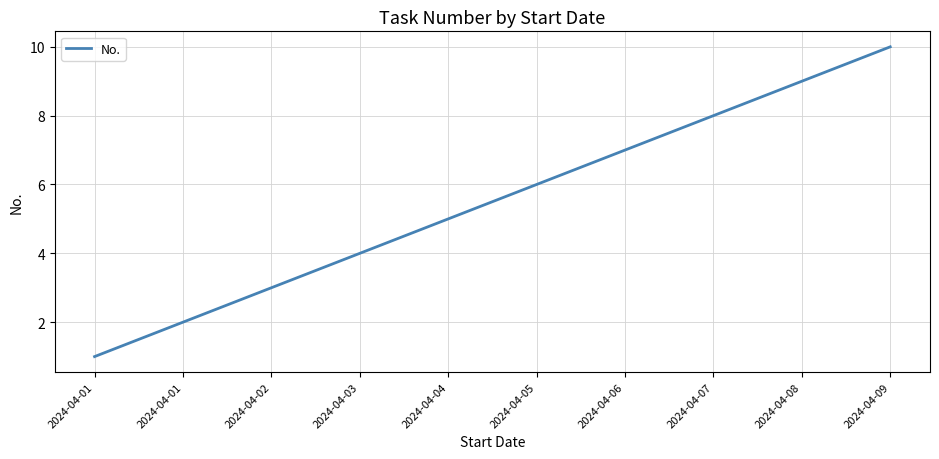

How many lines are shown in the chart?

1